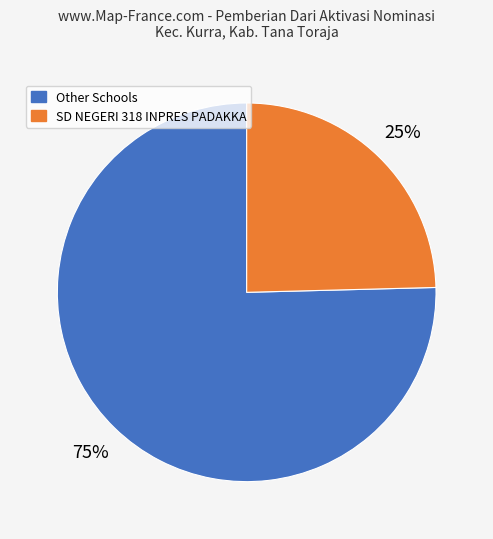

To the nearest percent, what is the average slice percentage?

50%